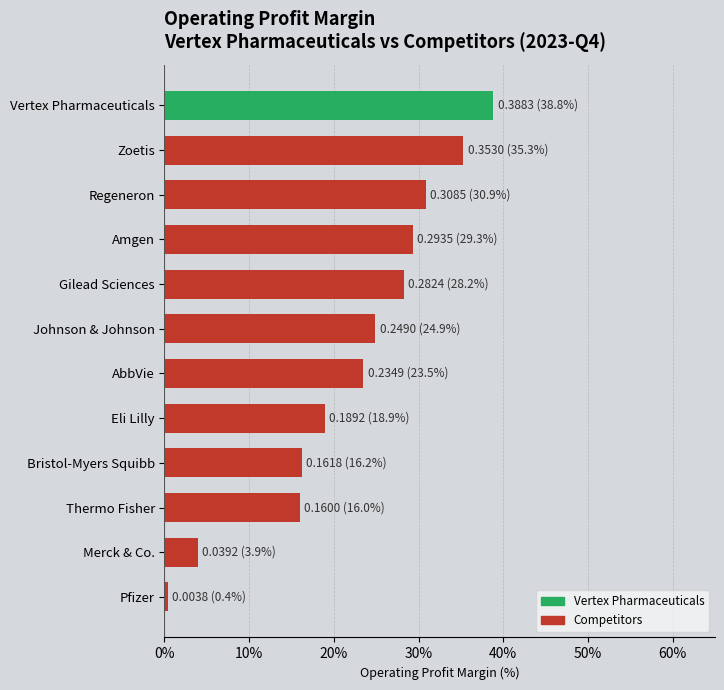

Which has a higher value, AbbVie or Pfizer?

AbbVie